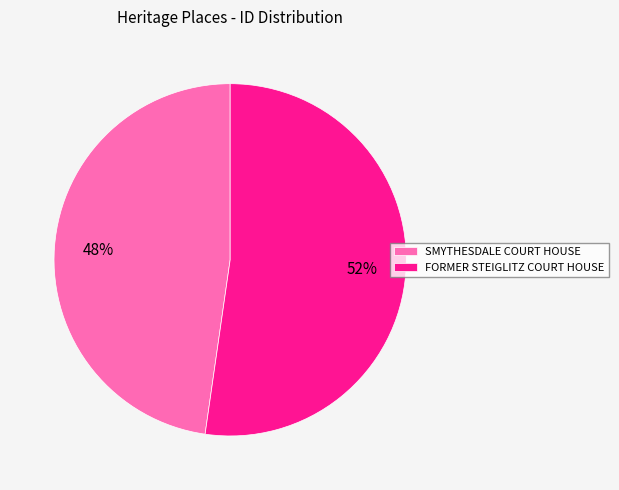

To the nearest percent, what percentage of the pie is FORMER STEIGLITZ COURT HOUSE?

52%